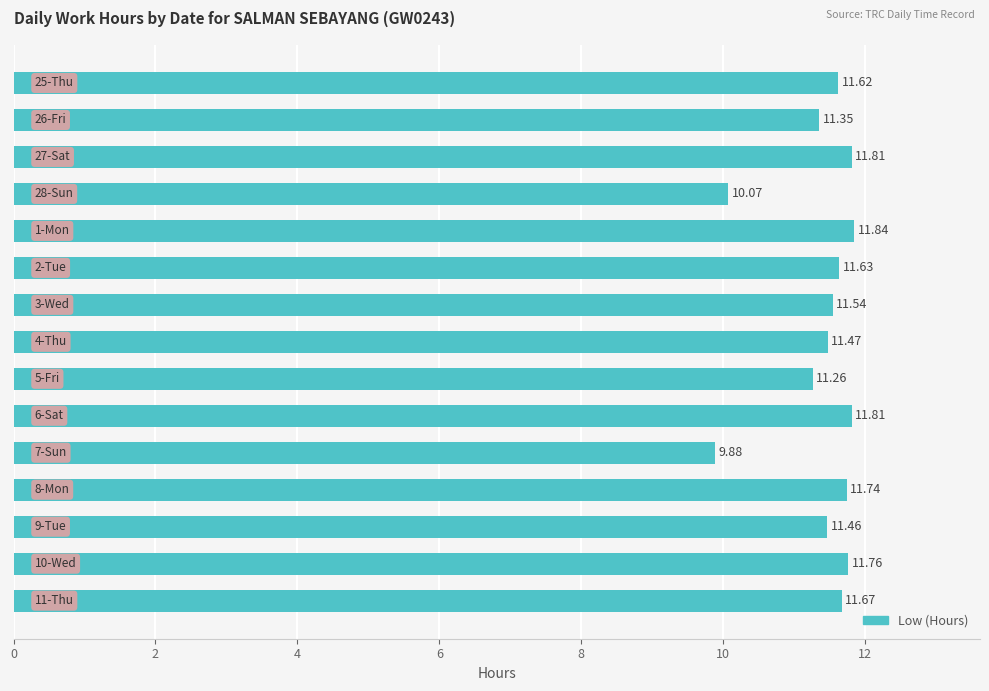

What is the difference between the maximum and minimum values?

2.0